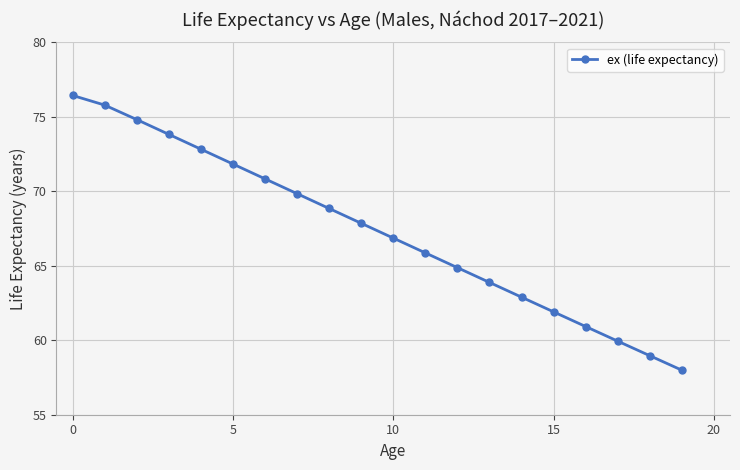

Reading left to right, transcribe all the data shown in this chart.

76.4	75.8	74.8	73.8	72.8	71.8	70.8	69.8	68.8	67.9	66.9	65.9	64.9	63.9	62.9	61.9	60.9	59.9	59.0	58.0